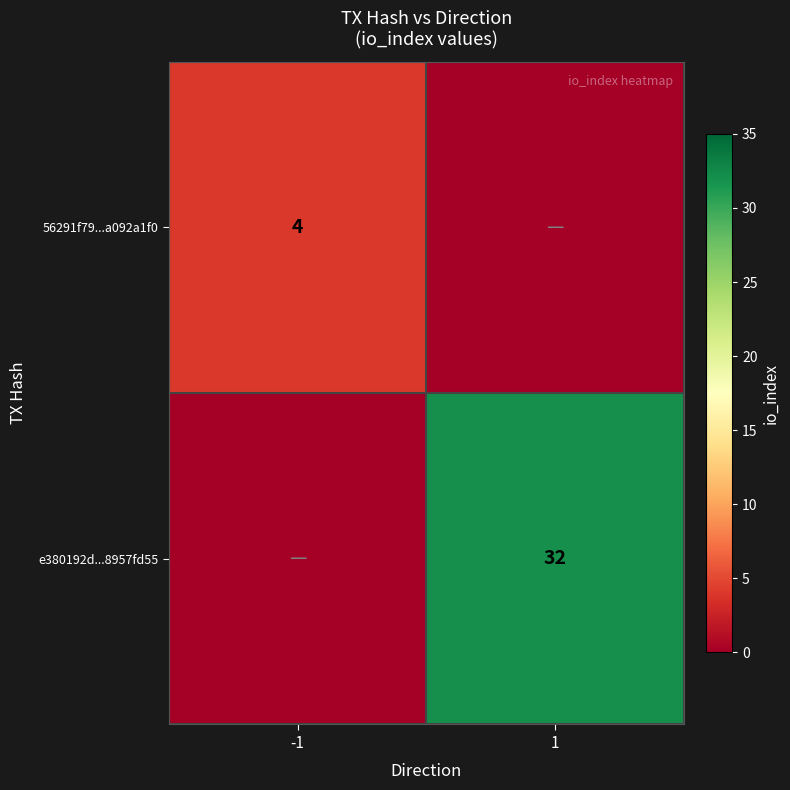

The 56291f79...a092a1f0 series shows 4 at -1. True or false?

True